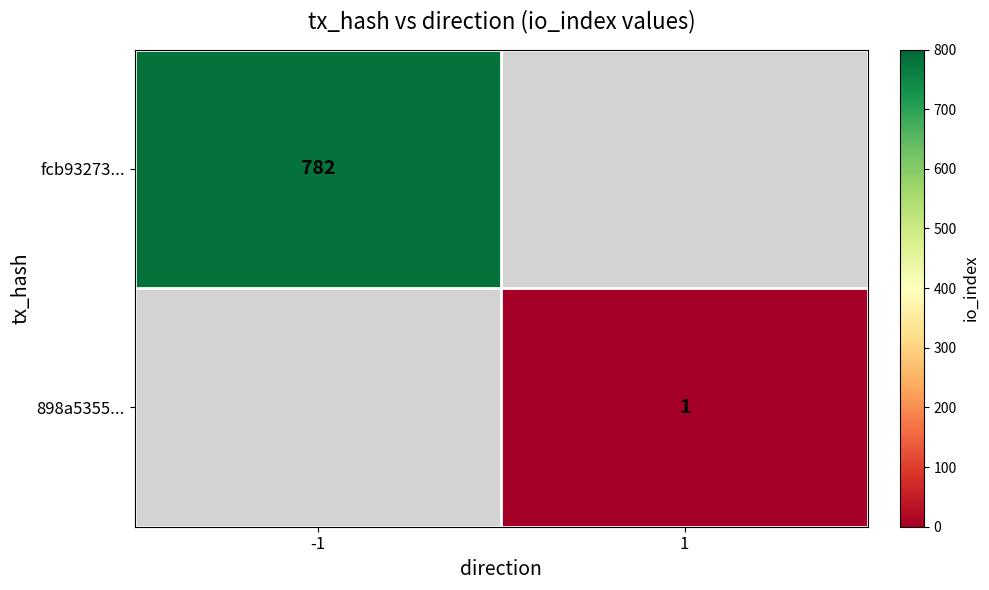

How many distinct data groups are displayed?

2